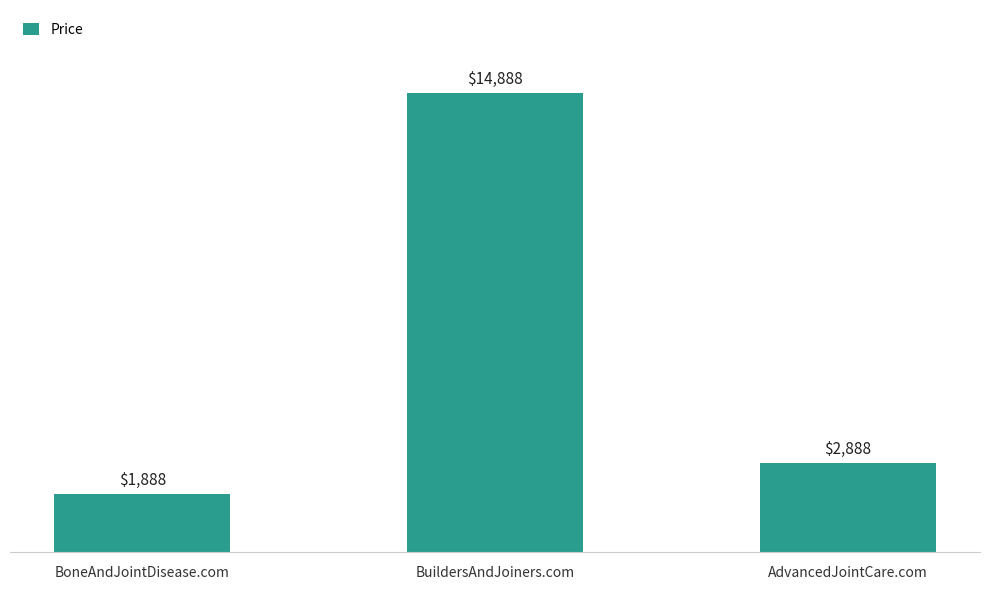

Reading left to right, extract all data points from this chart.

BoneAndJointDisease.com=1888	BuildersAndJoiners.com=14888	AdvancedJointCare.com=2888